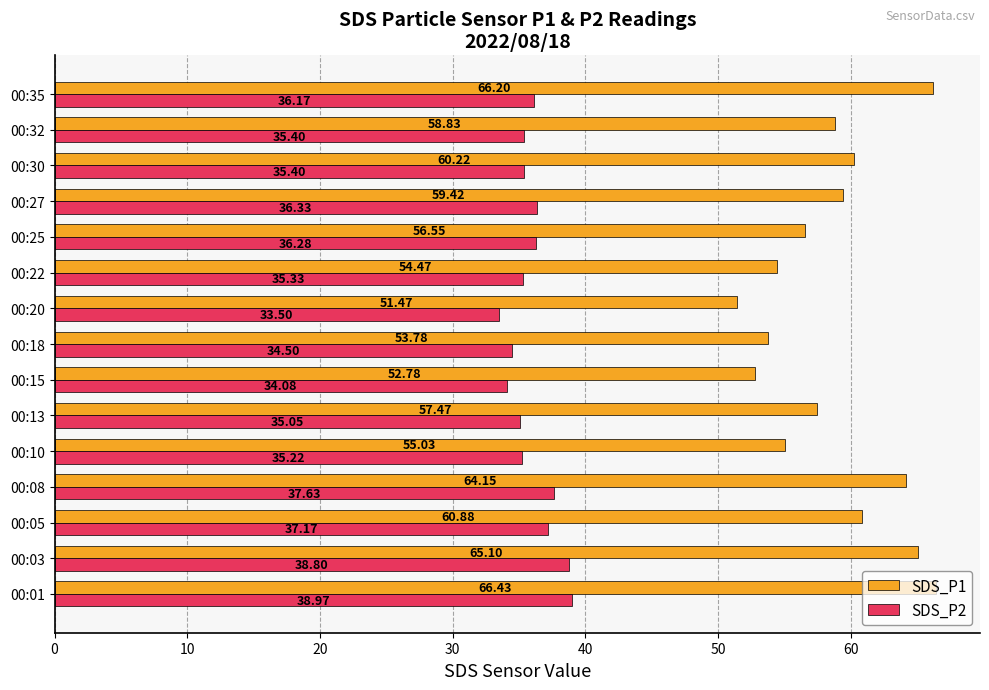

Rank the categories by SDS_P1 value from highest to lowest.

00:01, 00:35, 00:03, 00:08, 00:05, 00:30, 00:27, 00:32, 00:13, 00:25, 00:10, 00:22, 00:18, 00:15, 00:20